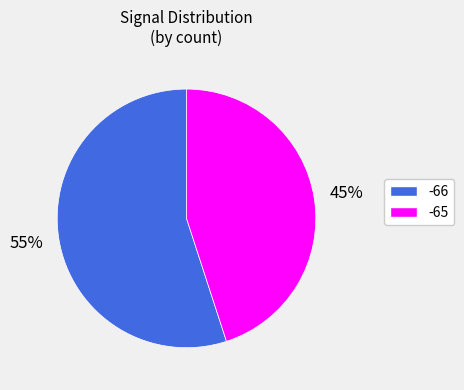

To the nearest percent, what is the difference between the largest and smallest slice percentages?

10%